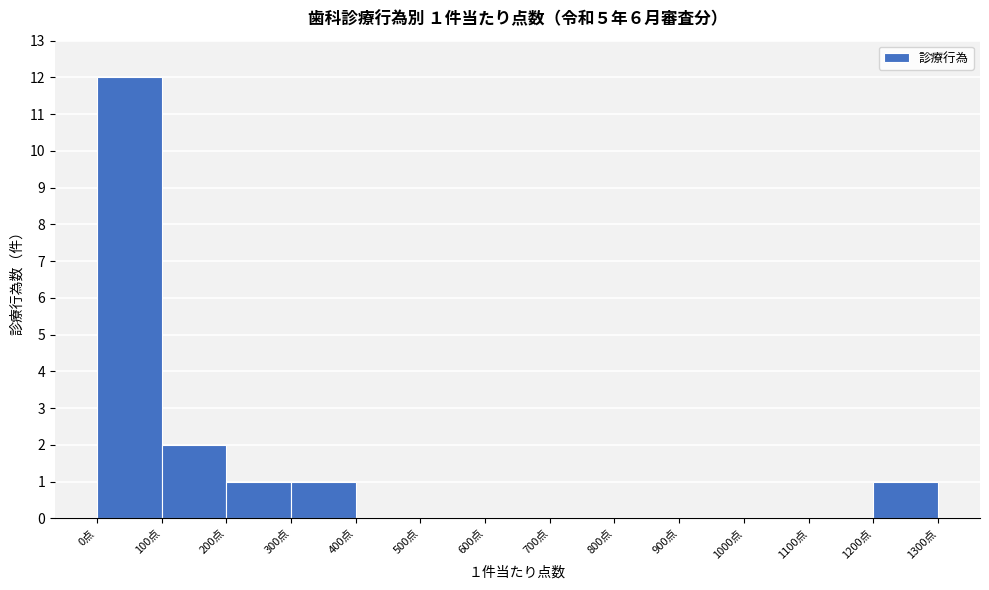

Over which range of the x-axis is the bar tallest?

0 to 100